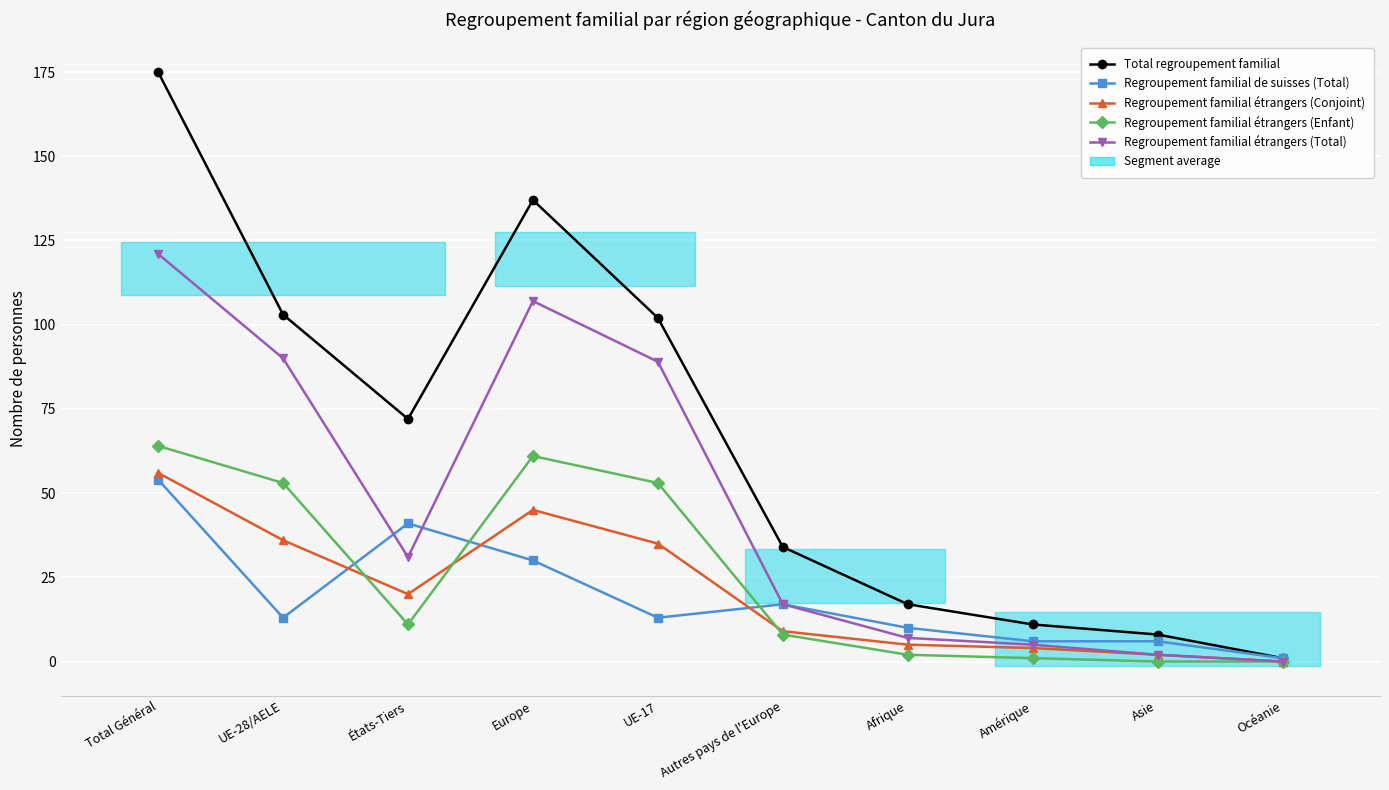

At which label is Total regroupement familial closest to 88?

UE-17